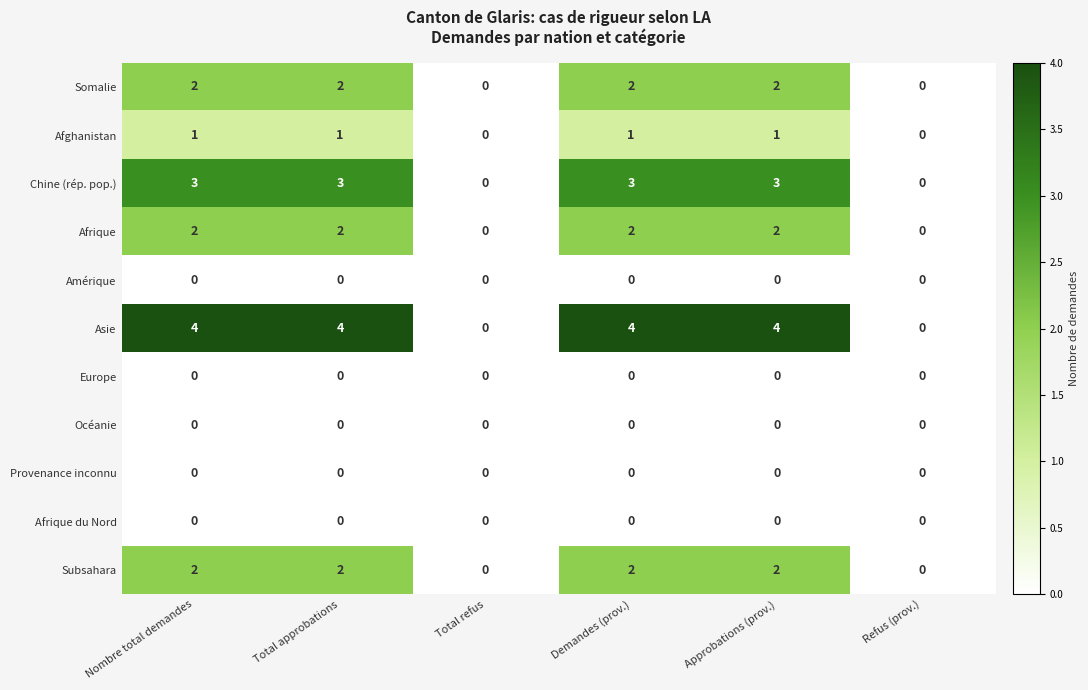

What is the approximate value of Asie at Nombre total demandes?

4